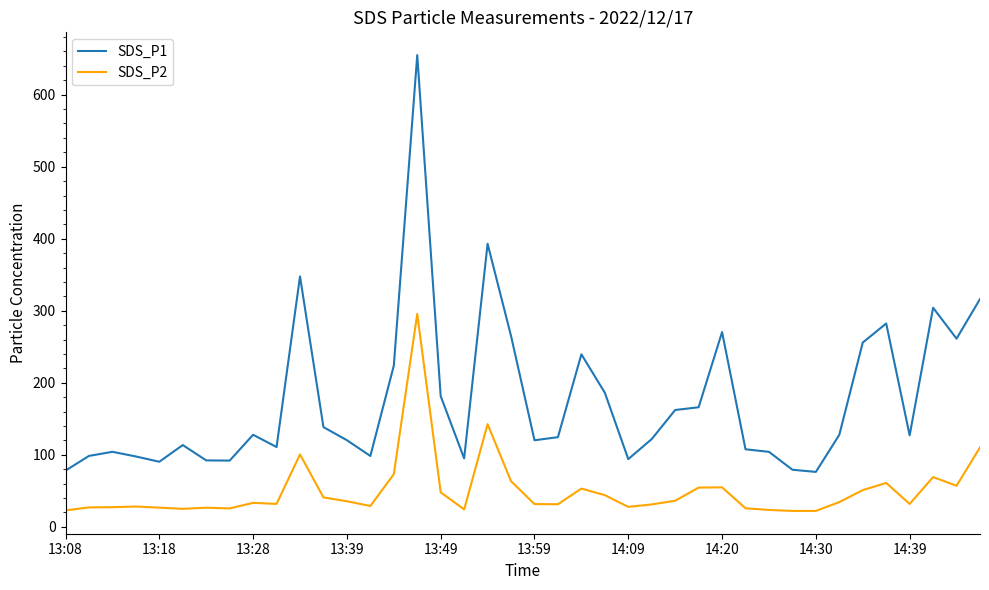

At how many categories does at least one series exceed 198?

12